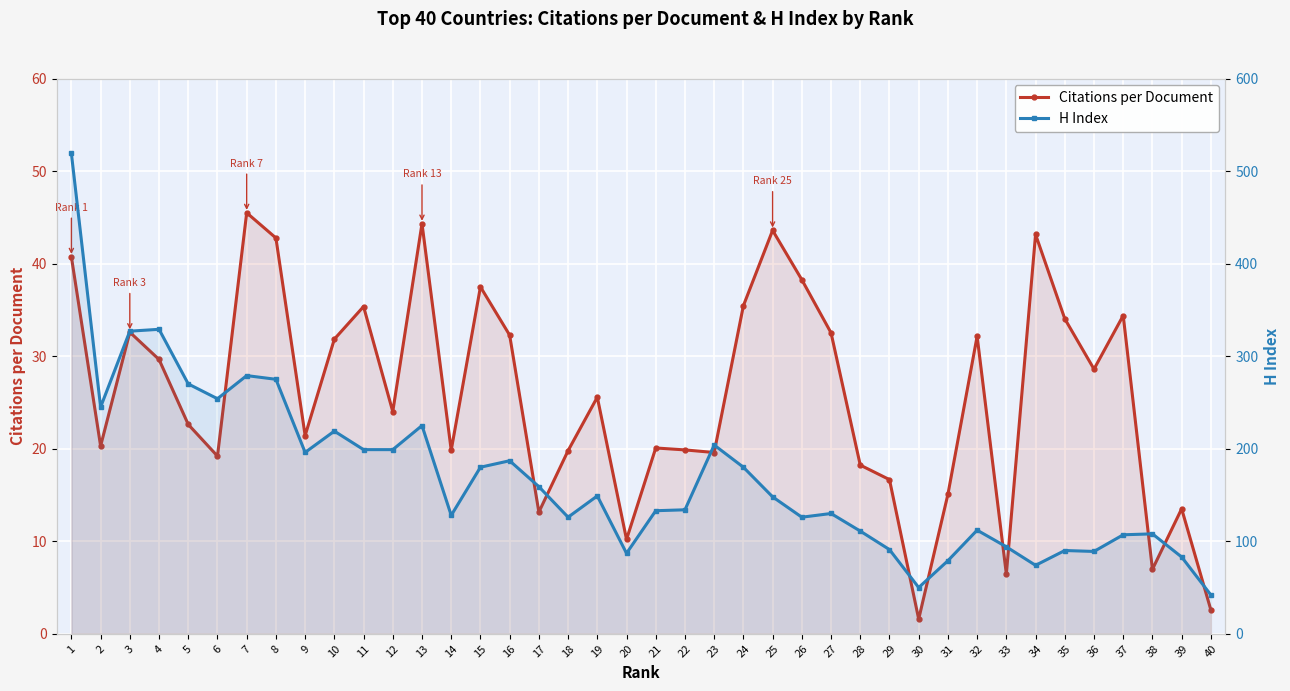

What is the sum of the Citations per Document values at 19 and 36?

54.2